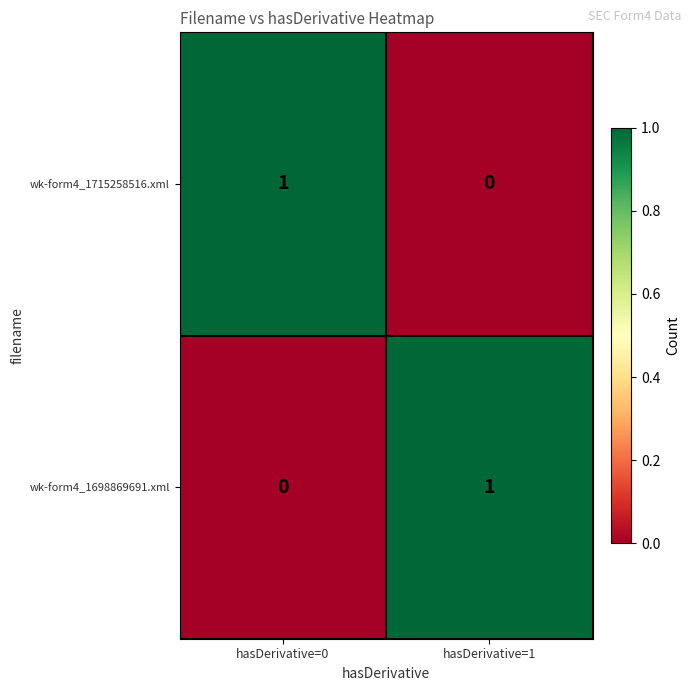

What is the total value across all series at hasDerivative=0?

1